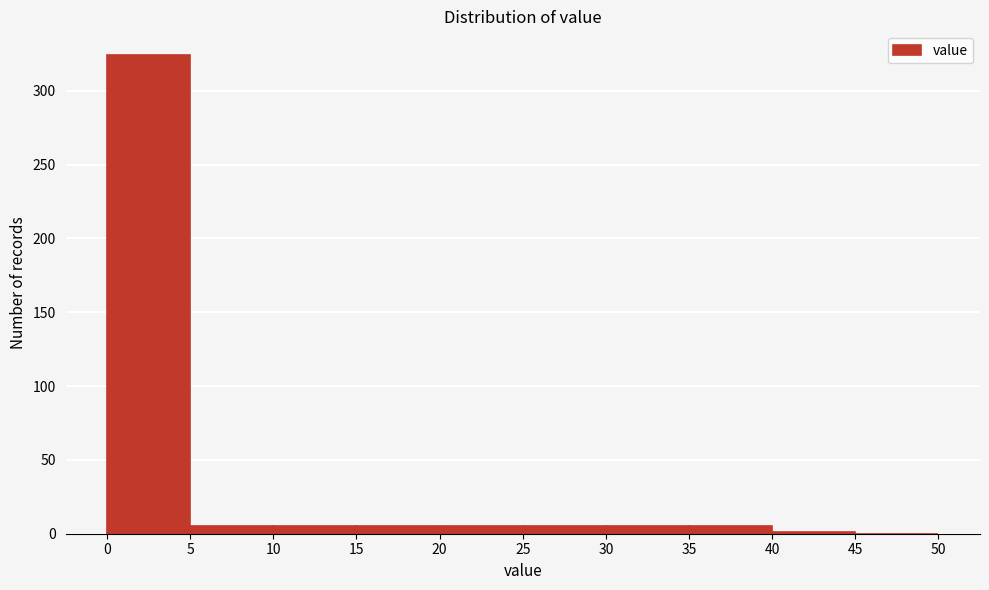

Which range on the x-axis has the tallest bar?

0 to 5